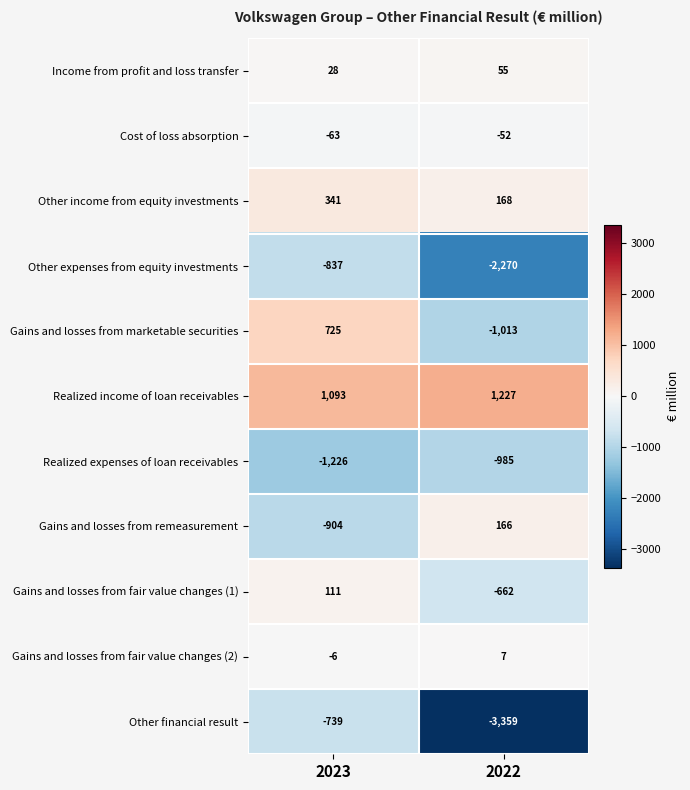

Read the Gains and losses from fair value changes (2) value at 2022.

7